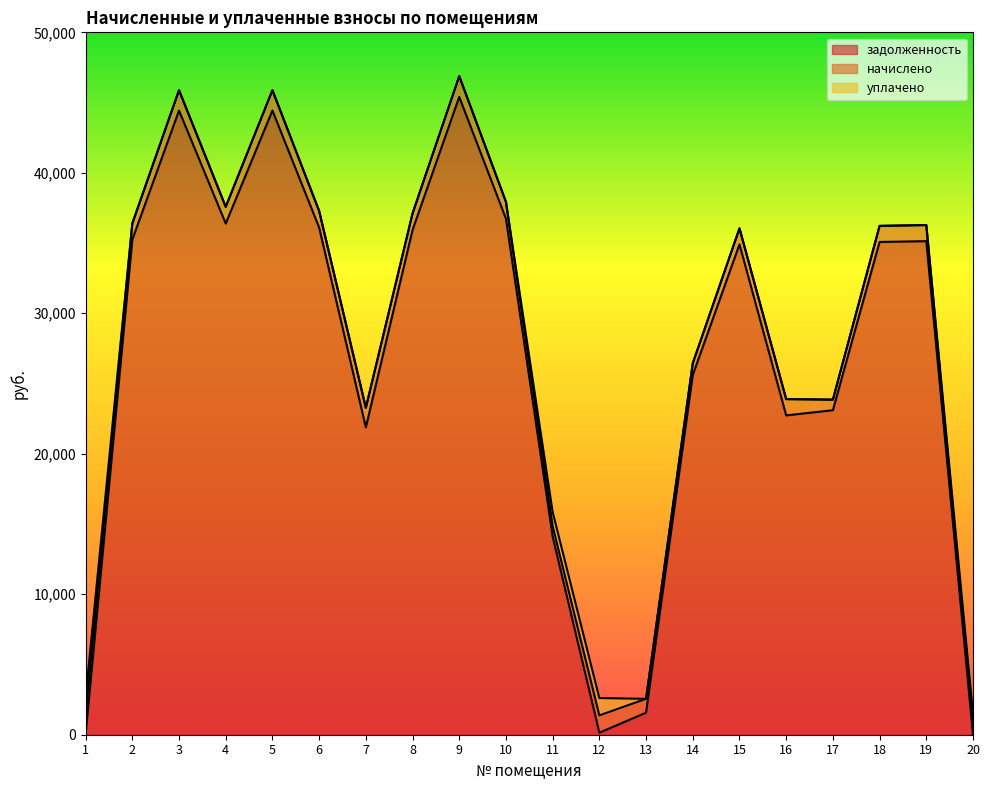

Which series changed the most between 9 and 15?

задолженность